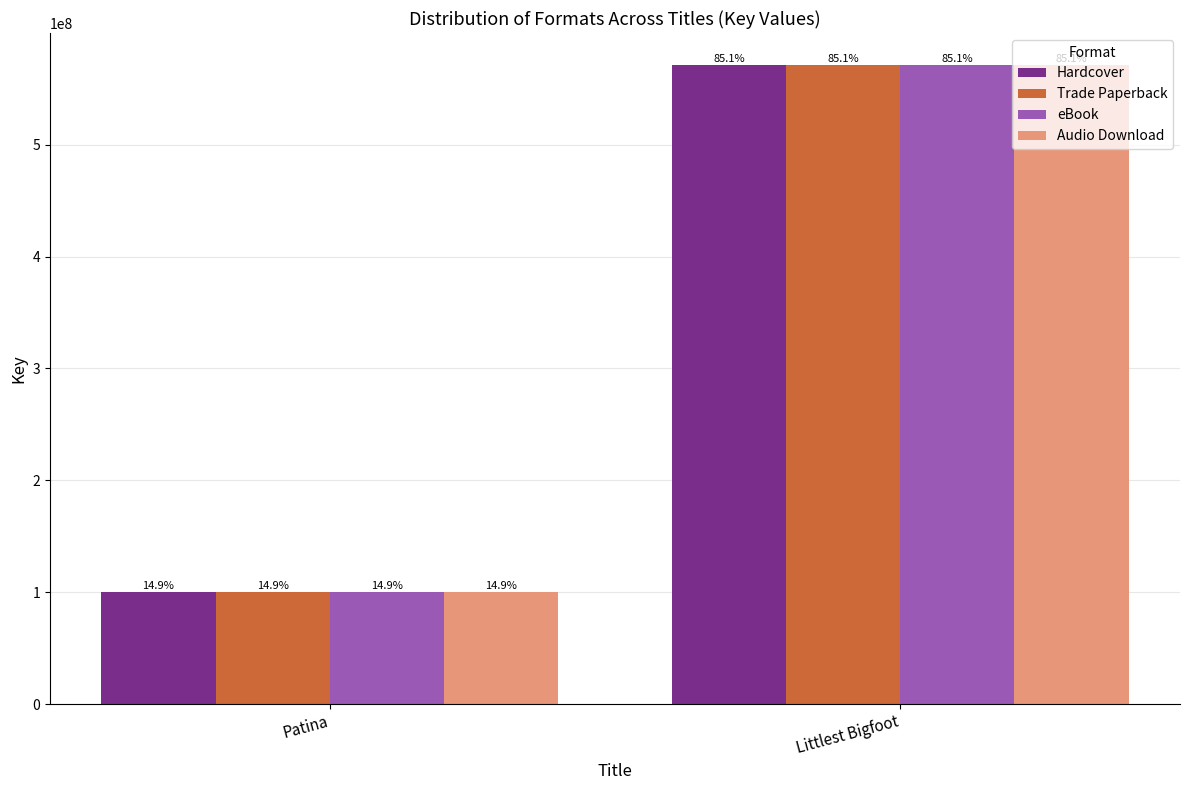

What is the smallest value displayed?

100161080